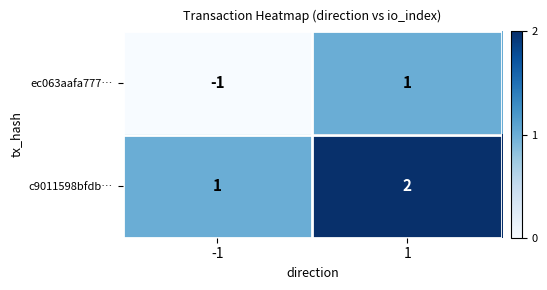

At -1, list the series in order from smallest to largest.

ec063aafa777…, c9011598bfdb…